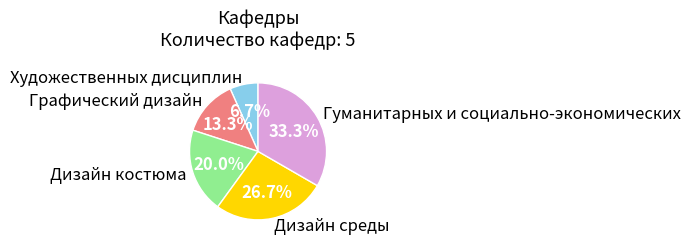

Rank the categories by value from highest to lowest.

Гуманитарных и социально-экономических, Дизайн среды, Дизайн костюма, Графический дизайн, Художественных дисциплин